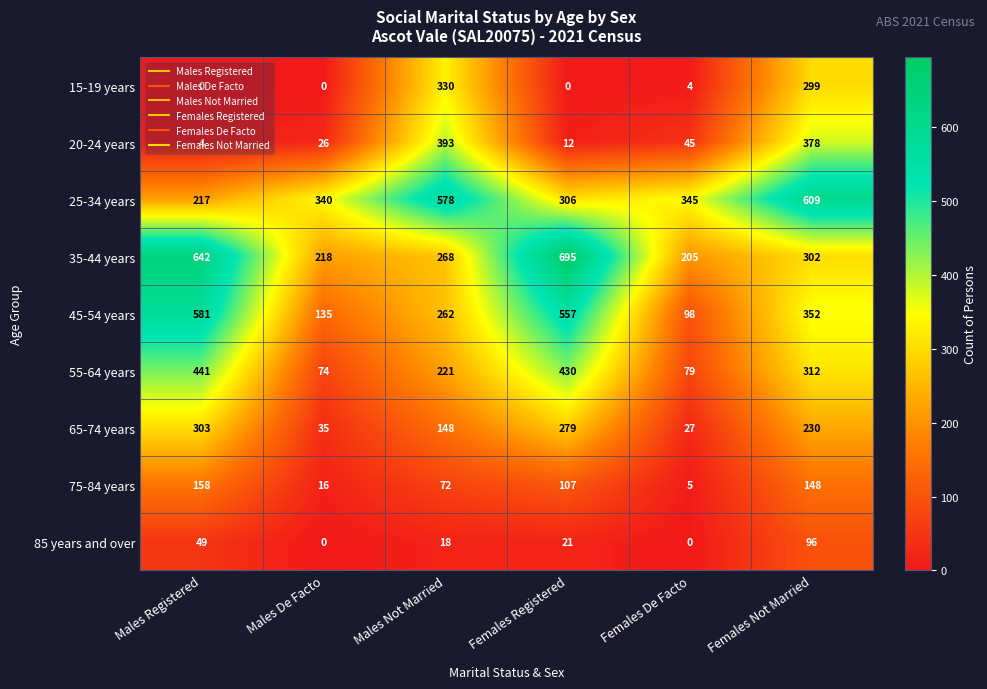

At which label is 25-34 years closest to 413?

Females De Facto